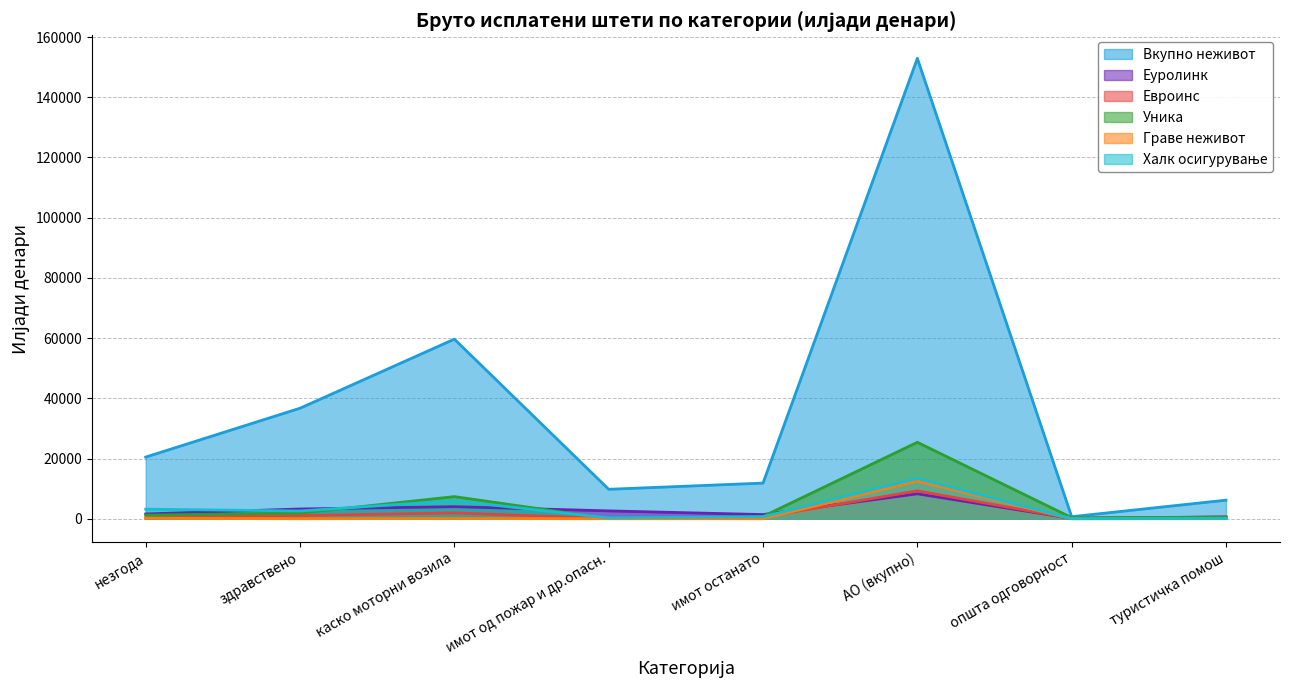

True or false: Евроинс has more than 0 interior local peaks.

True